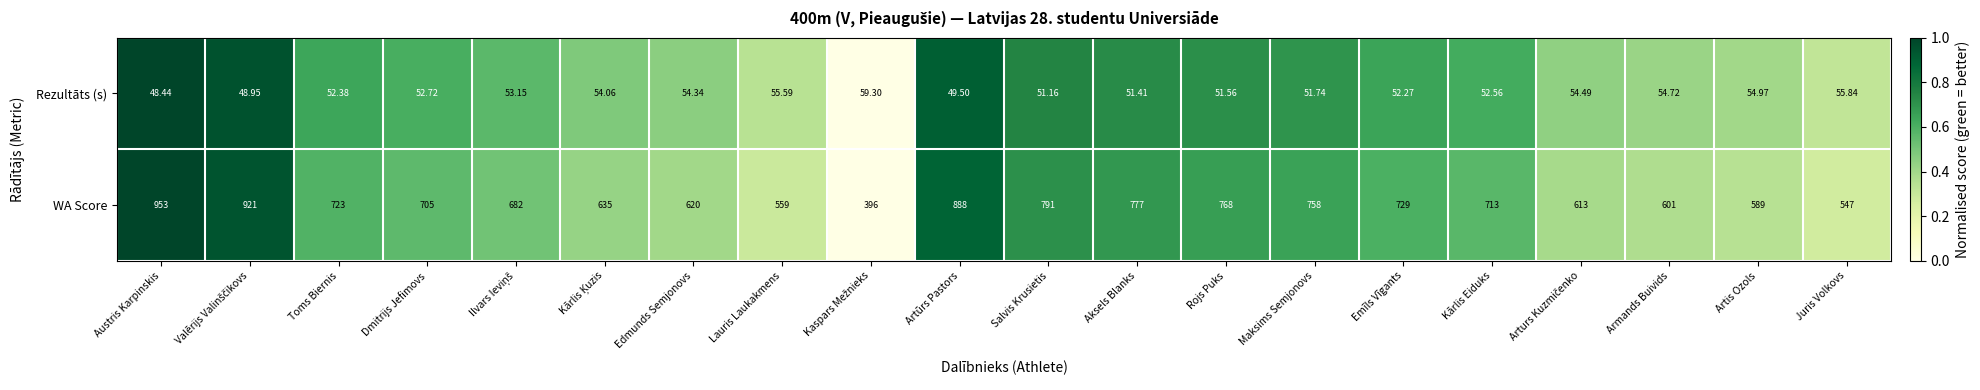

At which label does WA Score first exceed 713?

Austris Karpinskis